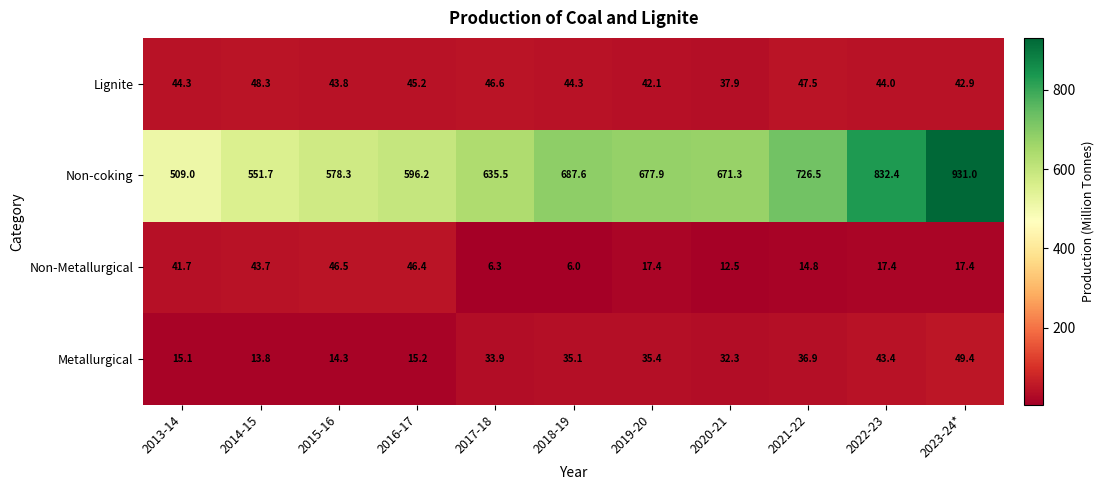

The value of Non-Metallurgical at 2022-23 is 17.4. True or false?

True